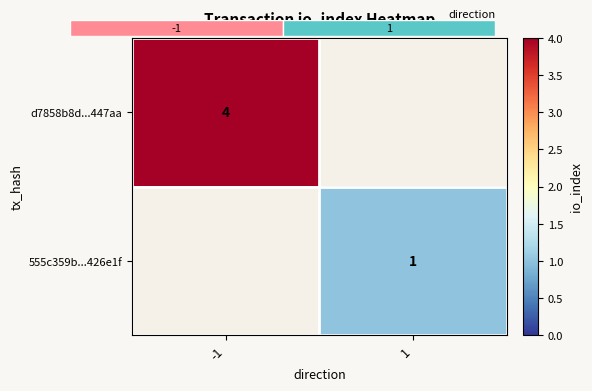

Is it true that 555c359b...426e1f equals 1 at 1?

True